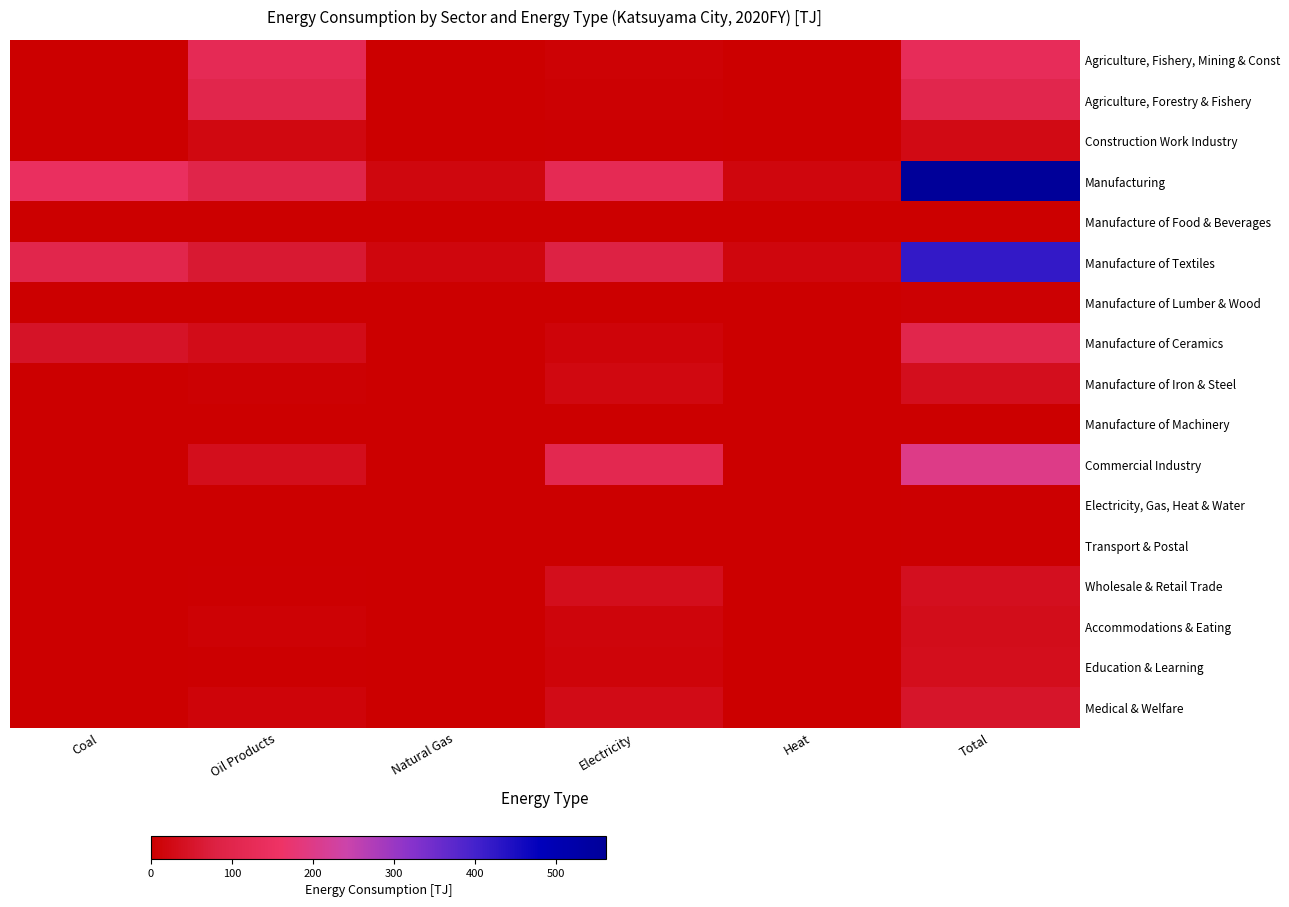

What is the maximum value shown in the chart?

561.4